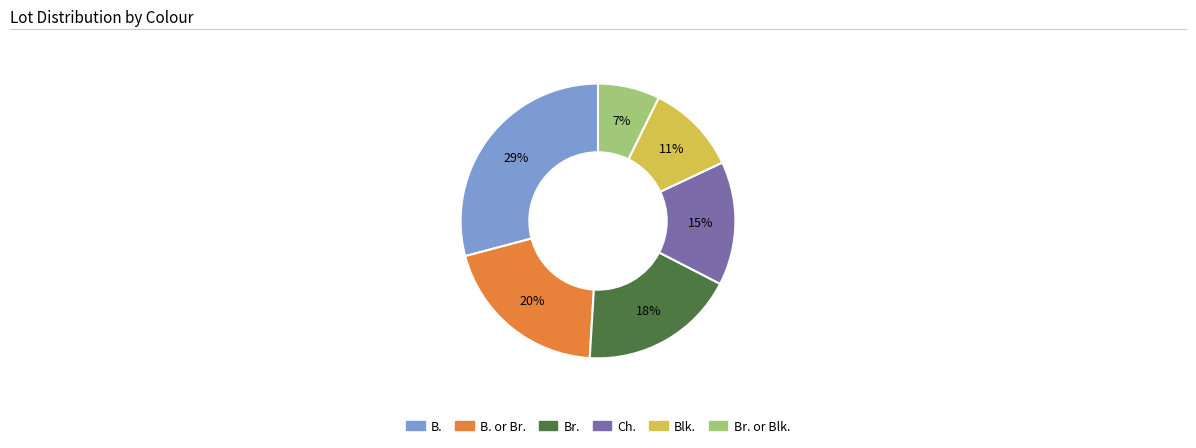

Does any single category account for the majority?

No